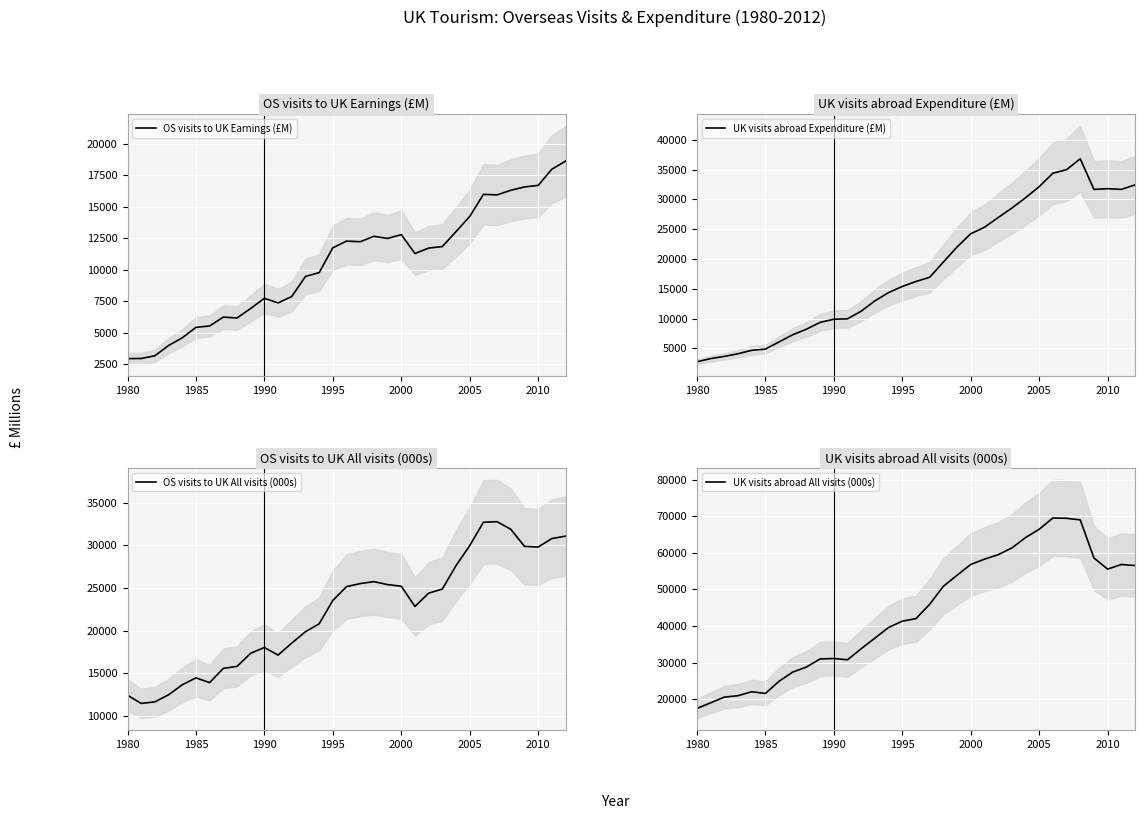

Is this an area chart (filled region under the line)?

No